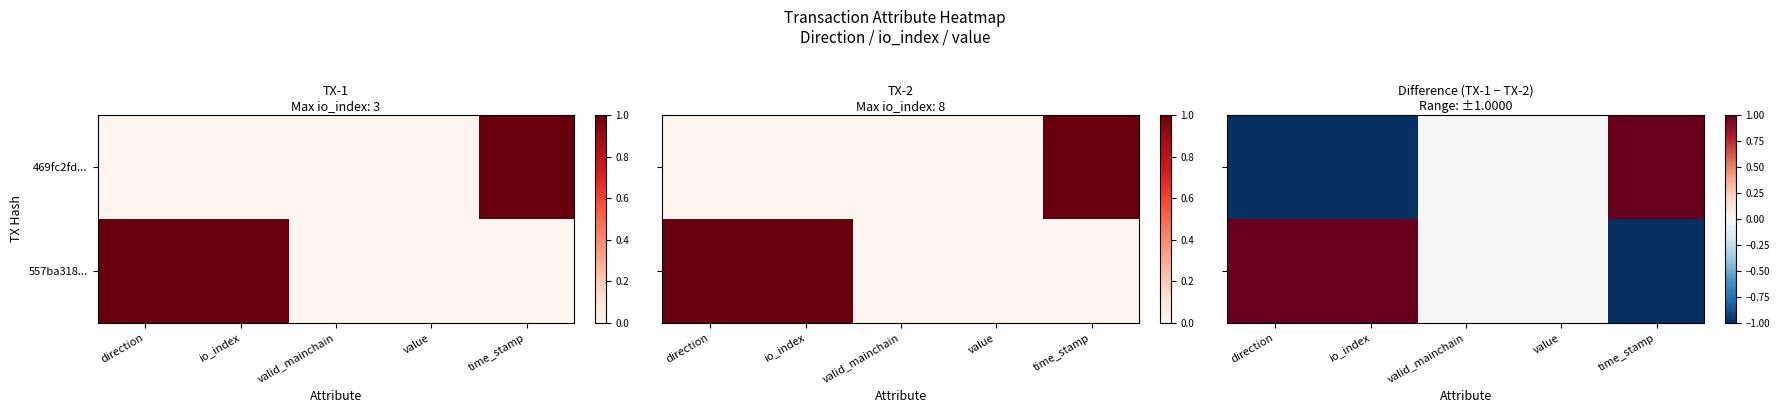

How many data points in 469fc2fd... are above 0?

1